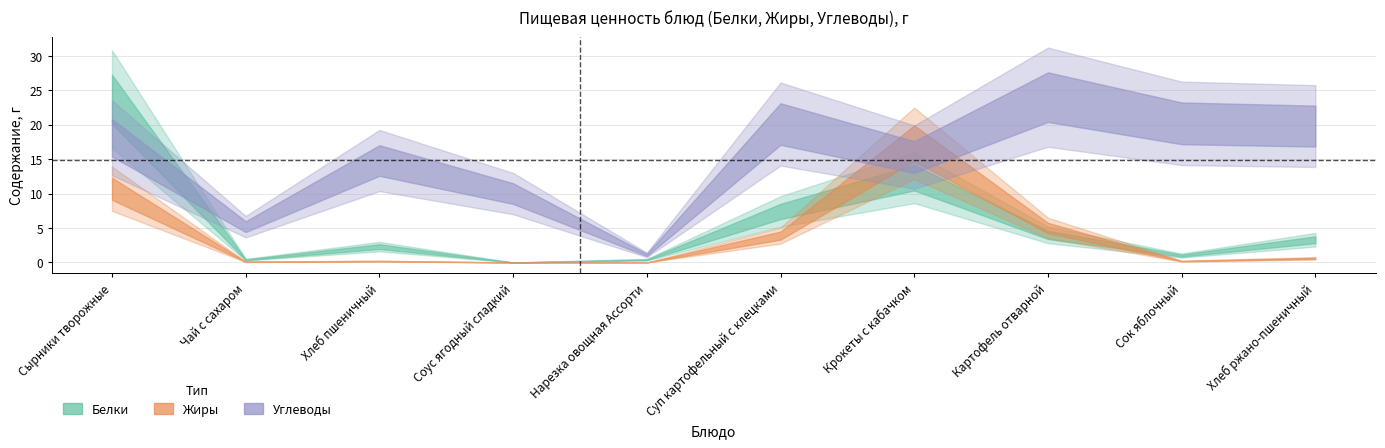

At Сырники творожные, list the series in order from largest to smallest.

Белки, Углеводы, Жиры